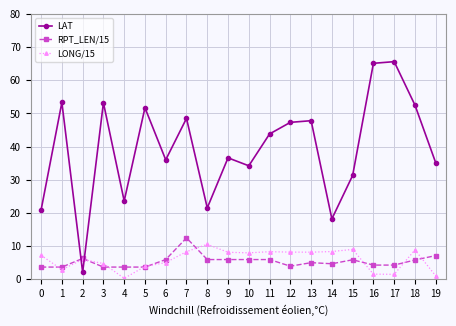

Which series has the widest spread of values?

LAT